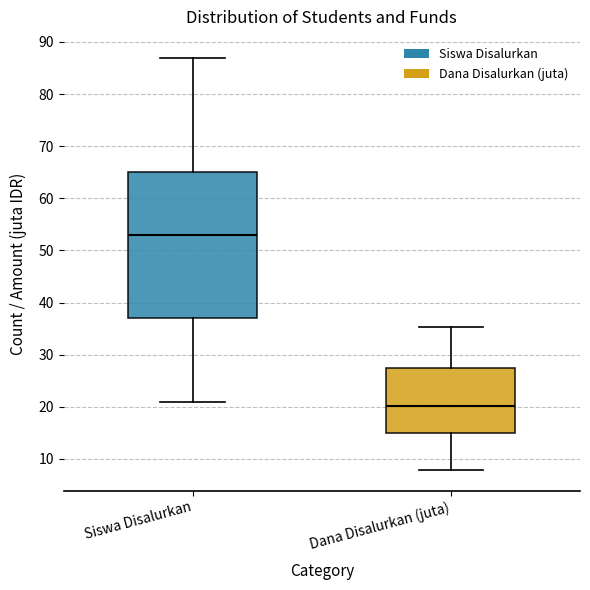

Comparing the boxes themselves (not the whiskers), which one is the tallest?

Siswa Disalurkan